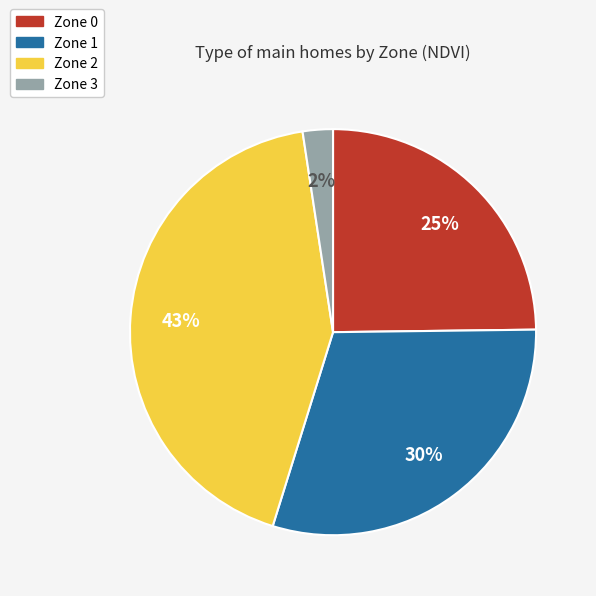

Which slice is the largest?

Zone 2